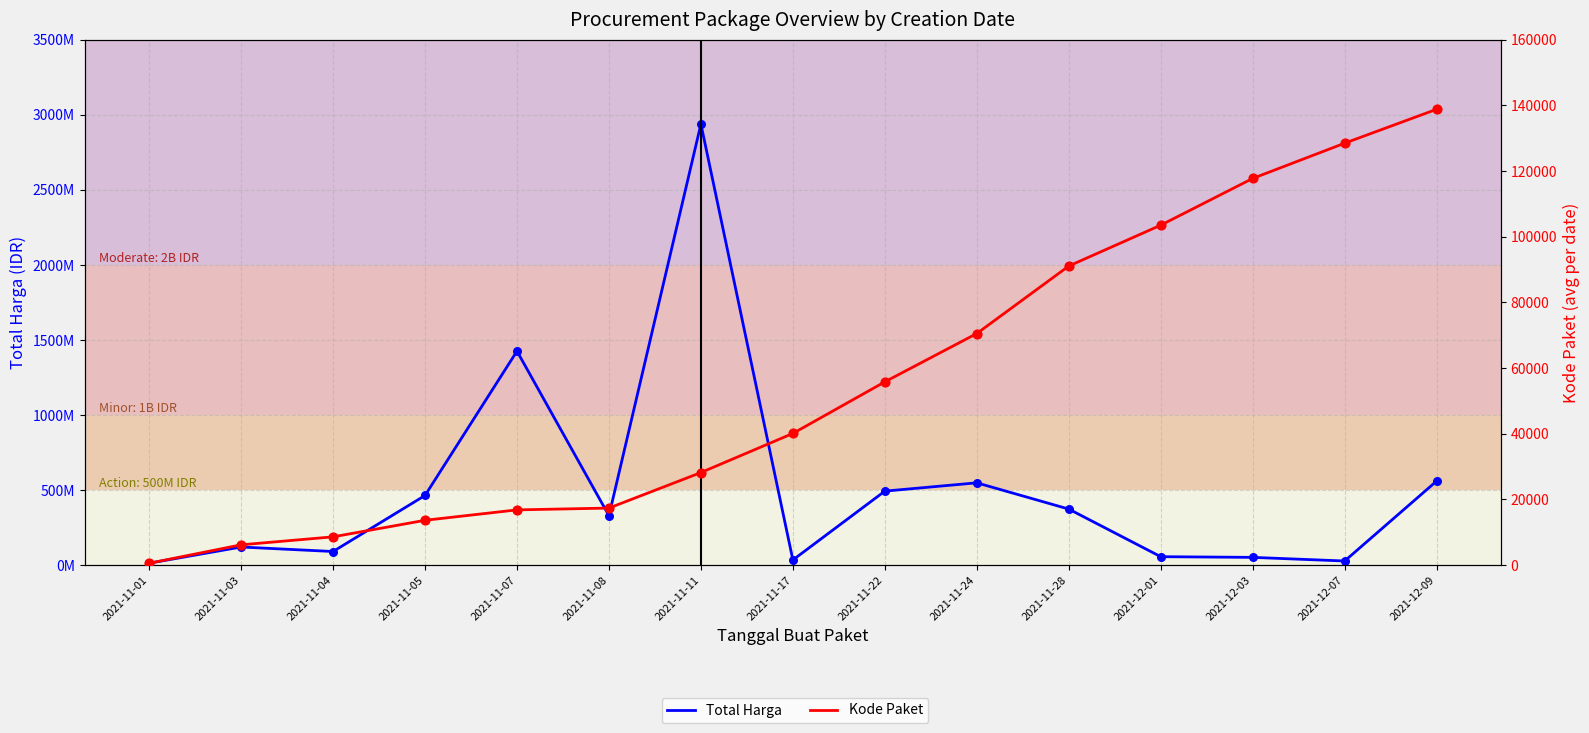

Which series has the largest Y range (max minus min)?

Total Harga